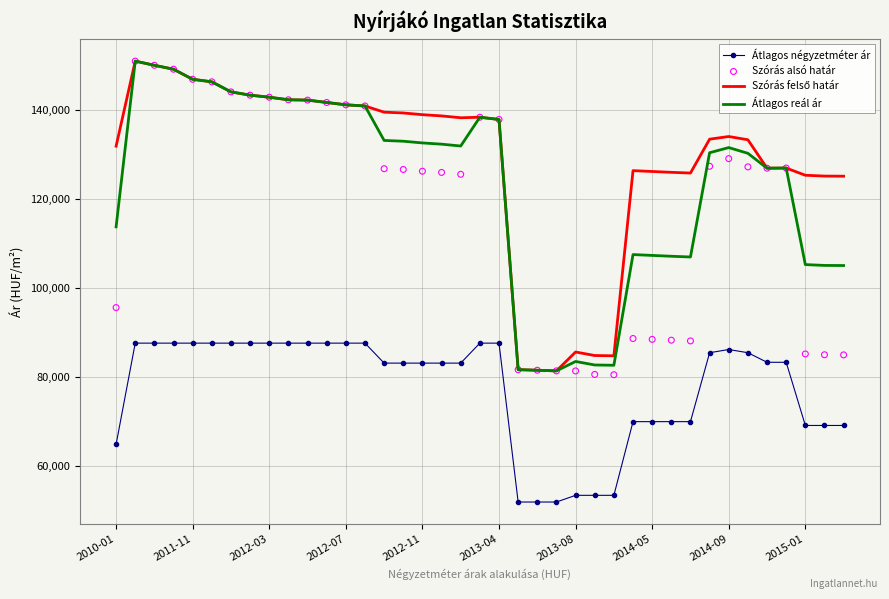

Which series has the largest total across all categories?

Szórás felső határ